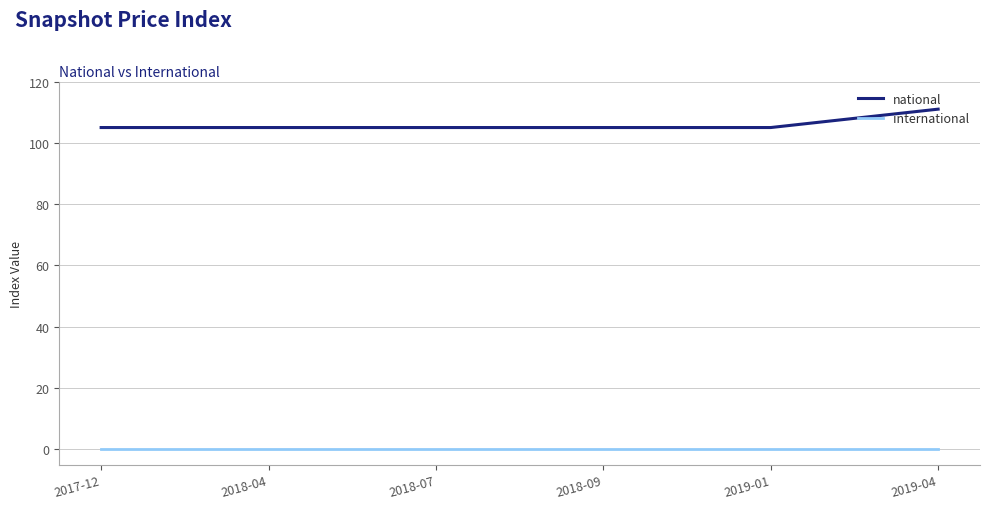

True or false: national and international cross at least once.

False